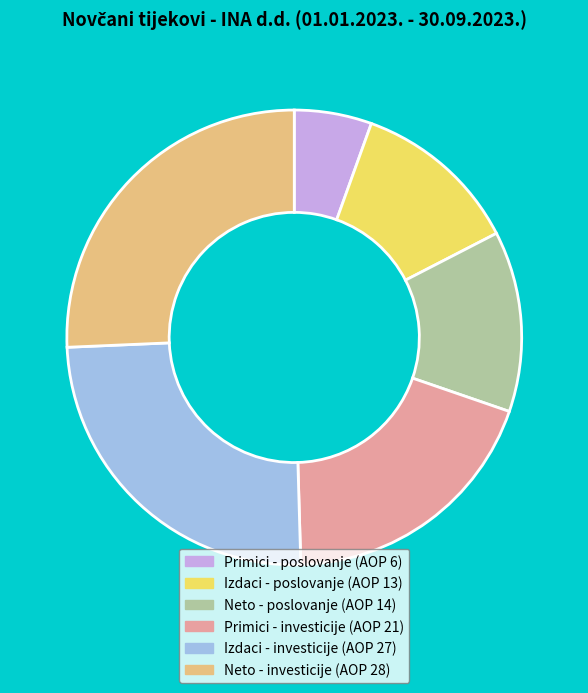

Is there any slice that represents more than half of the pie?

No